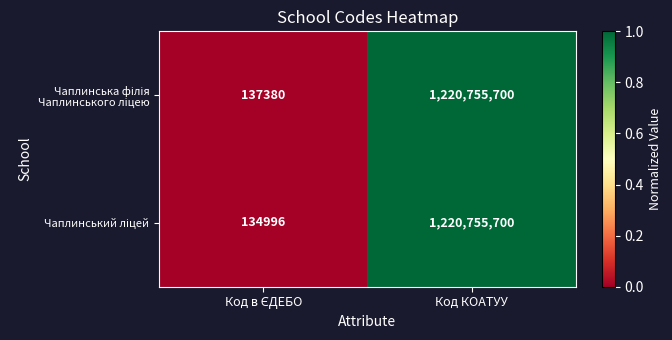

At which category is the sum across all series the highest?

Код КОАТУУ